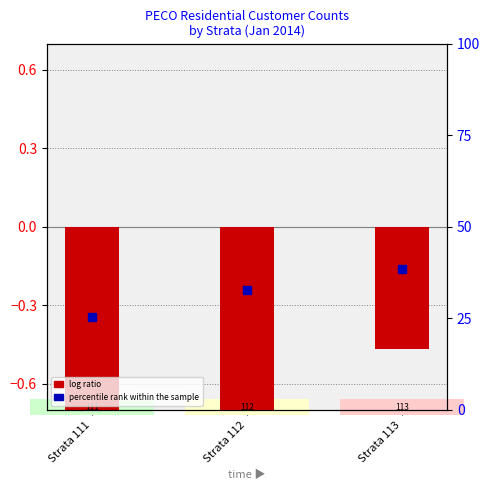

What is the total value across all series at Strata 112?

32.1